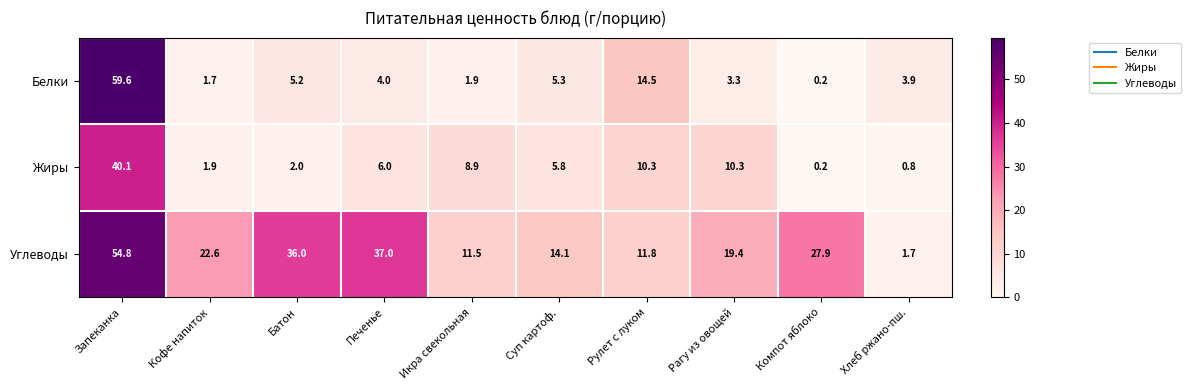

Reading left to right, transcribe all the data shown in this chart.

Белки: 59.6	1.7	5.2	4.0	1.9	5.3	14.5	3.3	0.2	3.9
Жиры: 40.1	1.9	2.0	6.0	8.9	5.8	10.3	10.3	0.2	0.8
Углеводы: 54.8	22.6	36.0	37.0	11.5	14.1	11.8	19.4	27.9	1.7